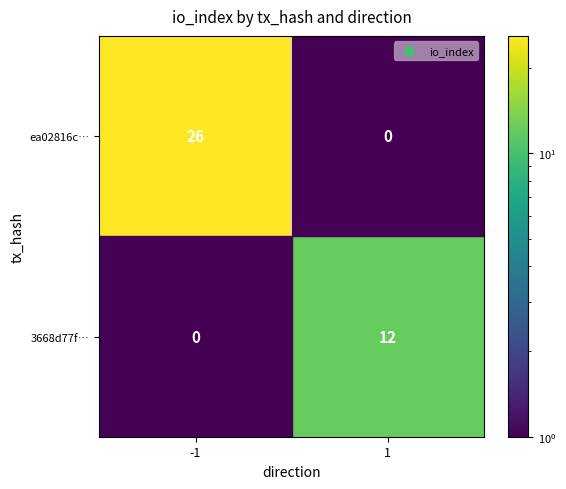

At 1, list the series in order from smallest to largest.

ea02816c…, 3668d77f…